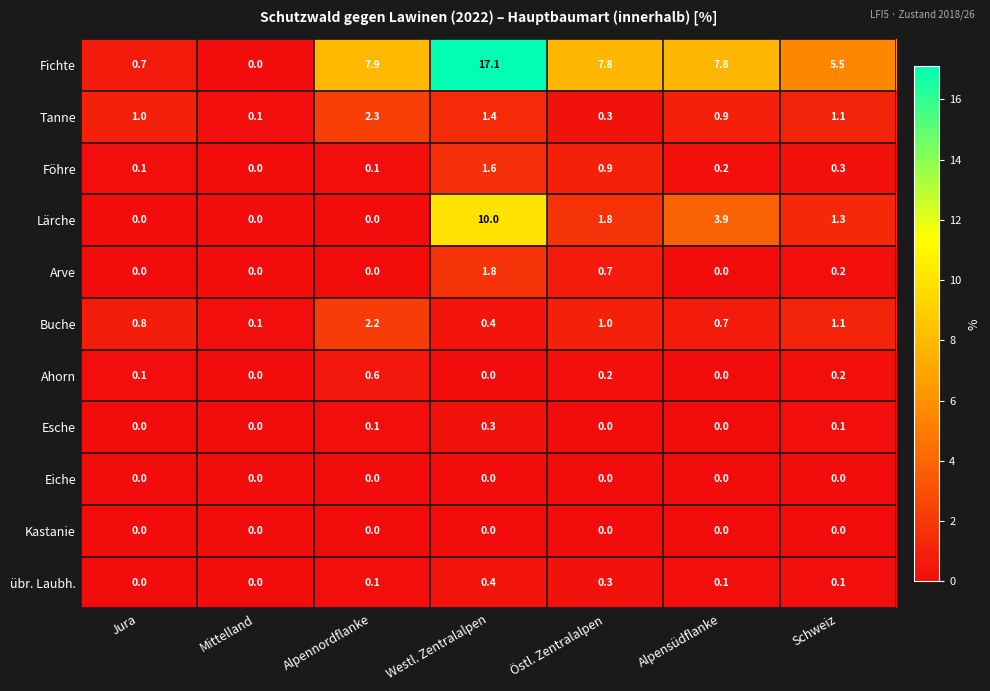

Which series has the widest spread of values?

Fichte